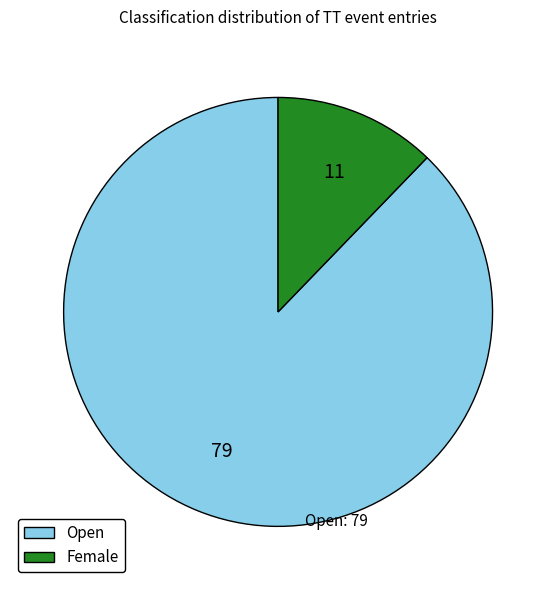

Between Female and Open, which is larger?

Open